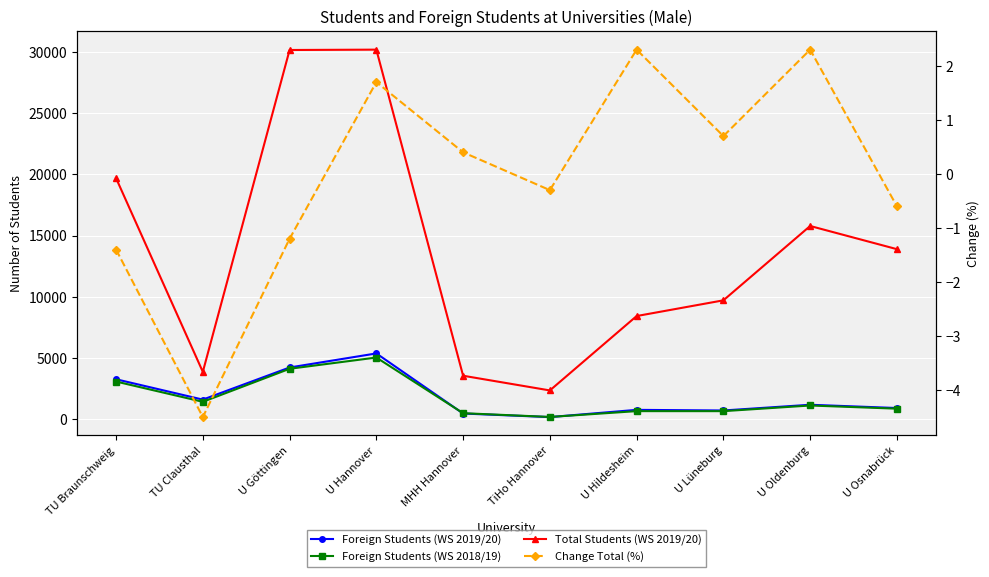

Rank the categories by Total Students (WS 2019/20) value from highest to lowest.

U Hannover, U Göttingen, TU Braunschweig, U Oldenburg, U Osnabrück, U Lüneburg, U Hildesheim, TU Clausthal, MHH Hannover, TiHo Hannover